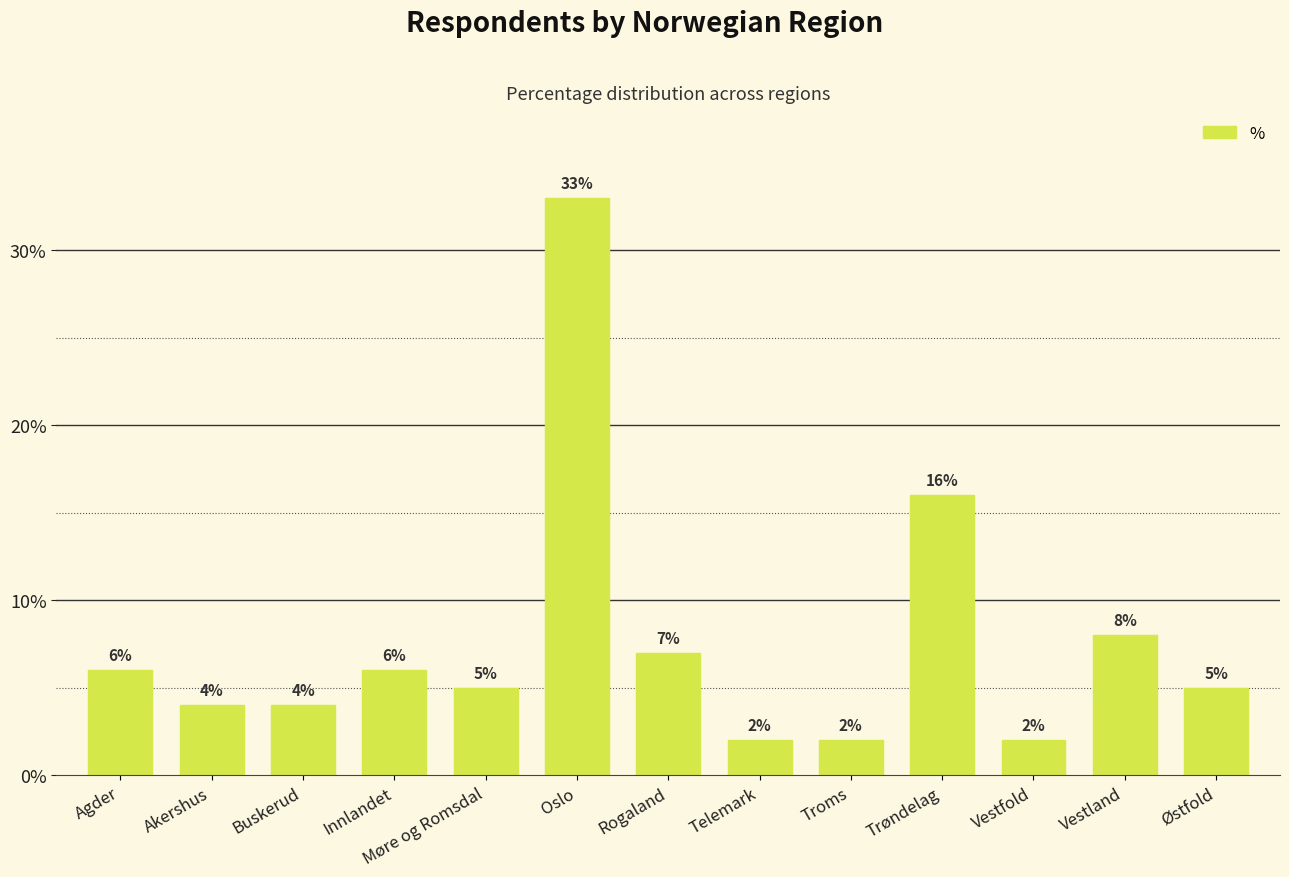

What is the label of the 11th bar from the right?

Buskerud